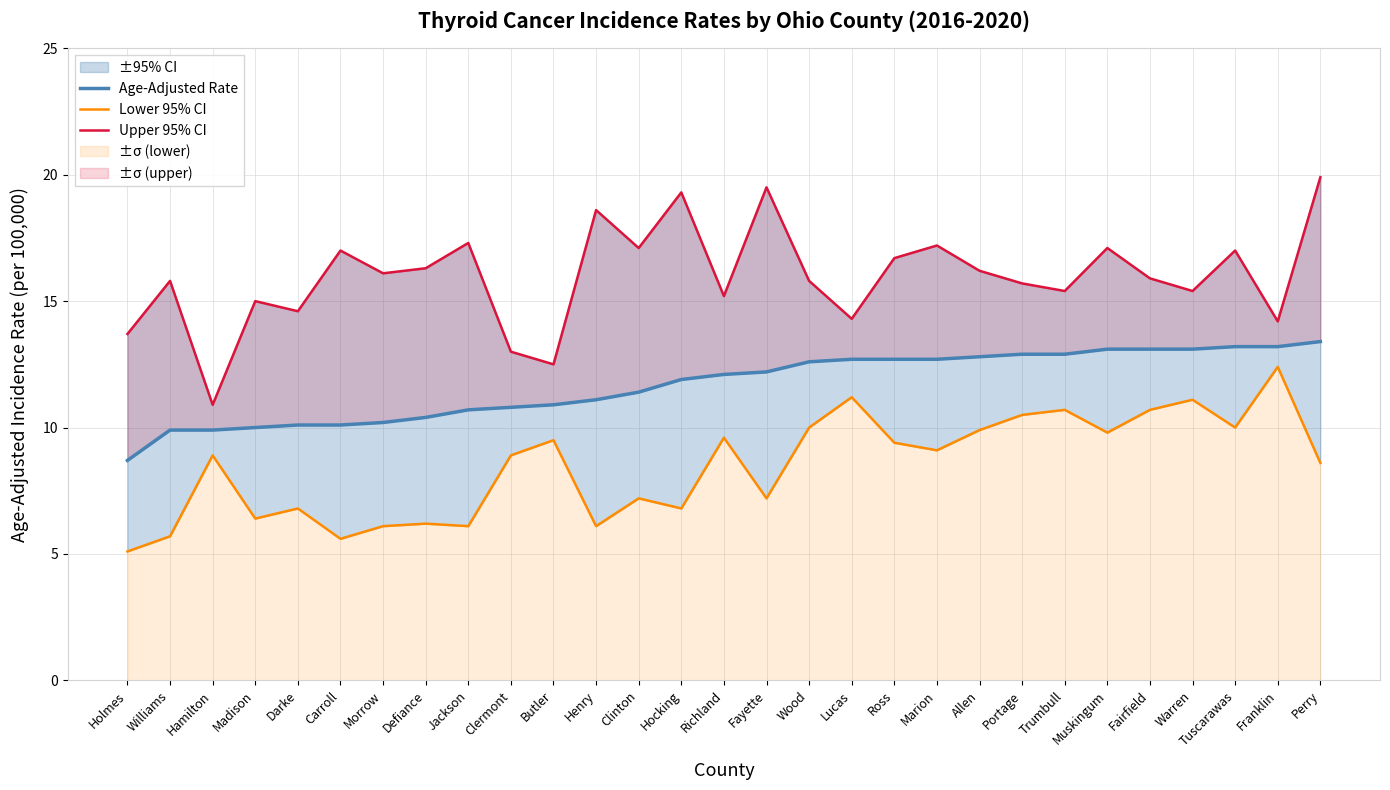

At which label does Age-Adjusted Rate first exceed 12?

Richland